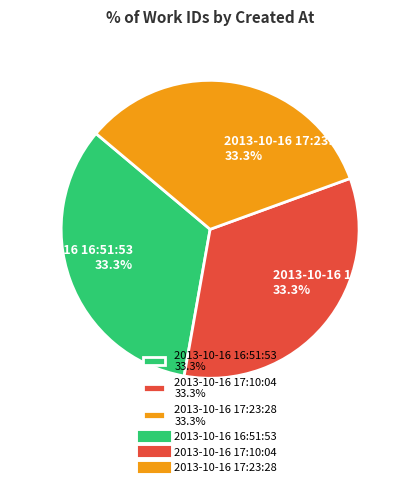

True or false: 2013-10-16 17:10:04 accounts for 43% of the total.

False